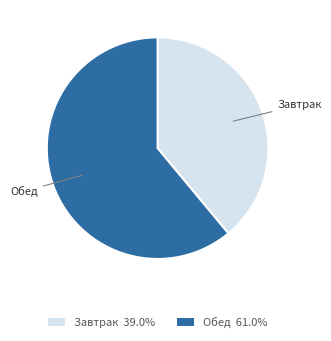

Which has a higher value, Завтрак or Обед?

Обед